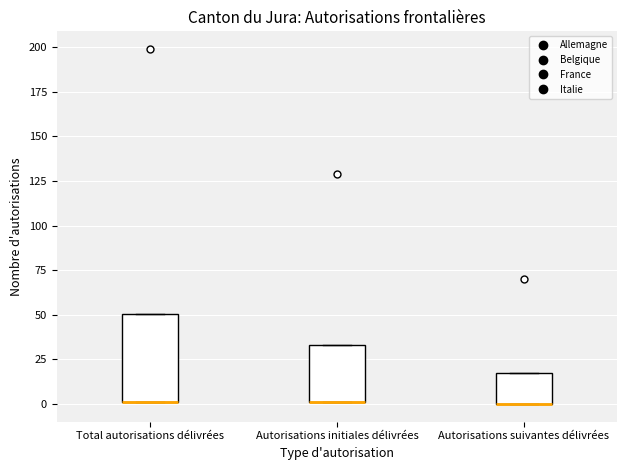

Reading left to right, transcribe this box plot: for each box, give where its median line is, the range the box spans, and where its two whiskers end, as read against the y-axis. The values are not printed on the chart, so give them approximately, as read against the axis.

Total autorisations délivrées: median 0 (drawn on the box's lower edge), box 0 to 50, whiskers 0 to 50
Autorisations initiales délivrées: median 0 (drawn on the box's lower edge), box 0 to 35, whiskers 0 to 35
Autorisations suivantes délivrées: median 0 (drawn on the box's lower edge), box 0 to 20, whiskers 0 to 20